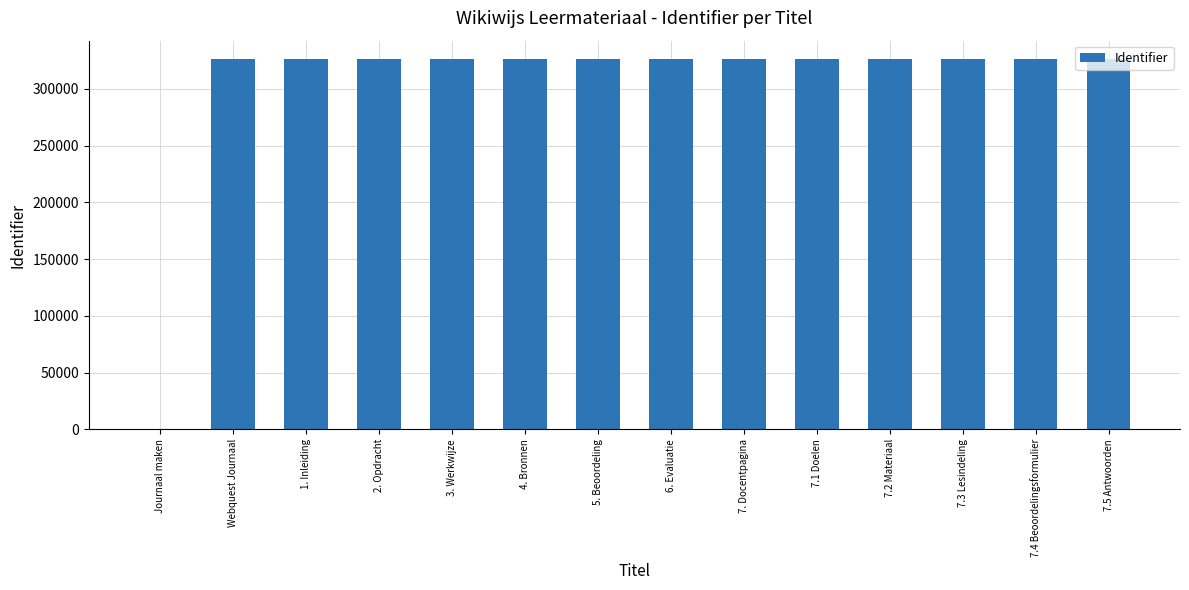

Is it true that the value at 7. Docentpagina is 326071?

True